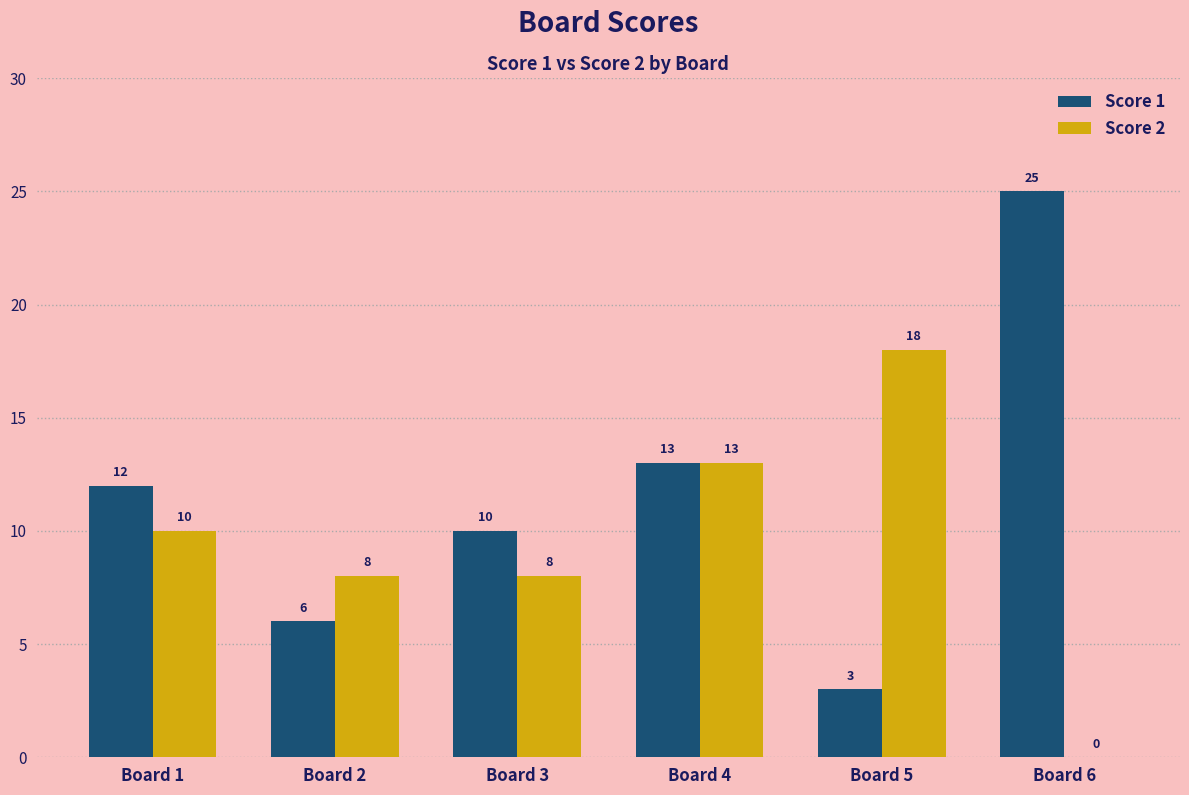

Are the bars horizontal?

No